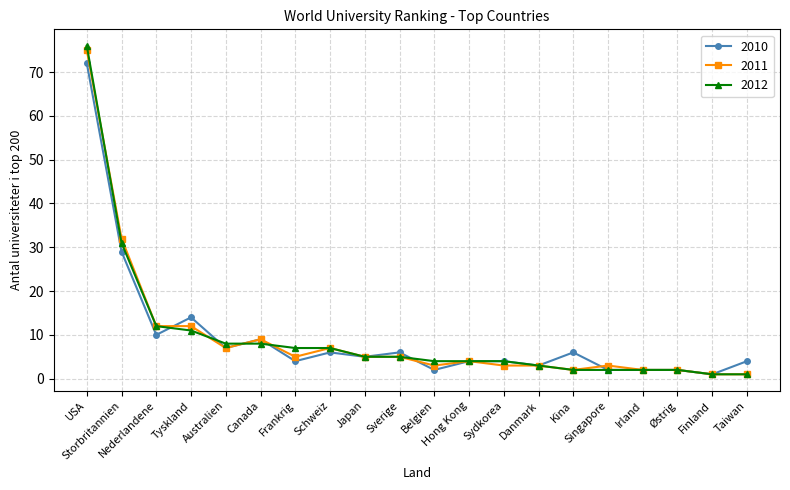

What is the greatest value displayed?

76